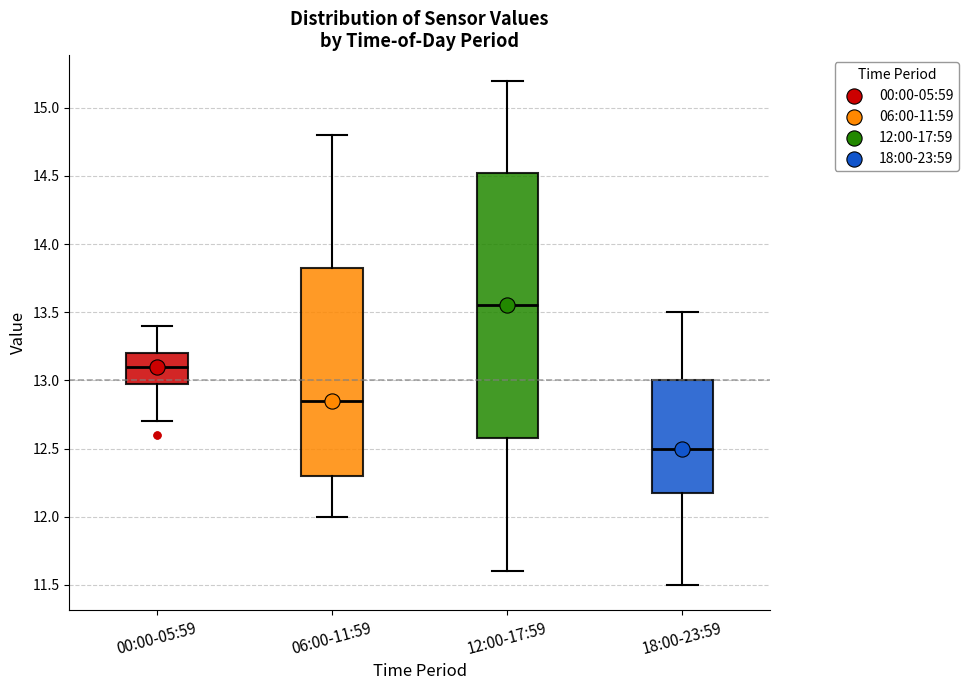

Where is the upper edge of the box for 12:00-17:59 on the y-axis? The values are not printed on the chart, so give them approximately, as read against the axis.

14.55